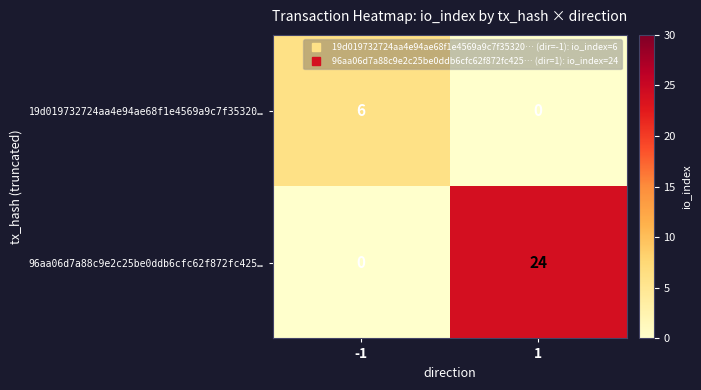

The 96aa06d7a88c9e2c25be0ddb6cfc62f872fc425… series shows 24 at 1. True or false?

True